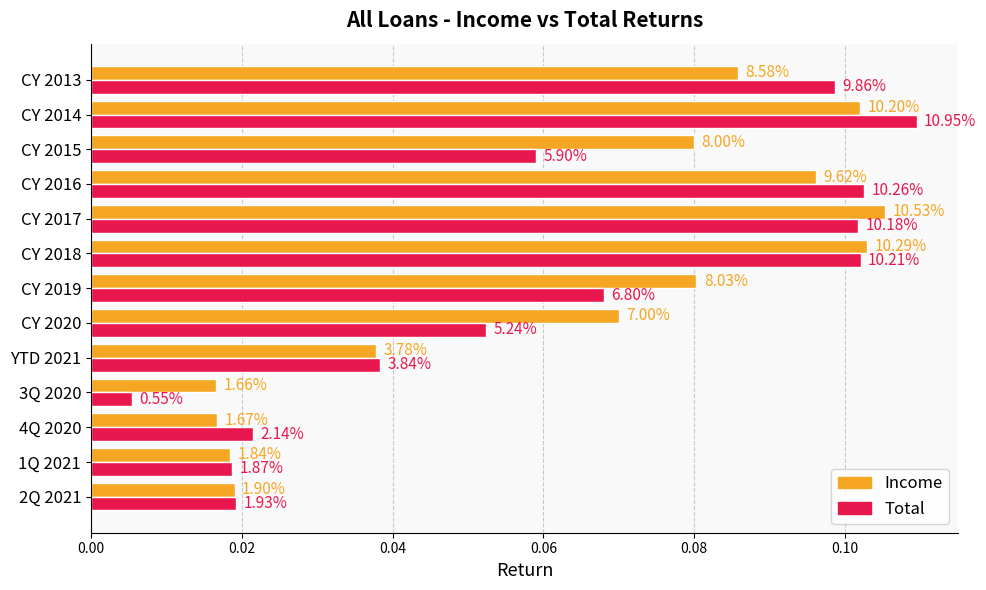

What is the difference between the maximum and second lowest values in the Total series?

0.1